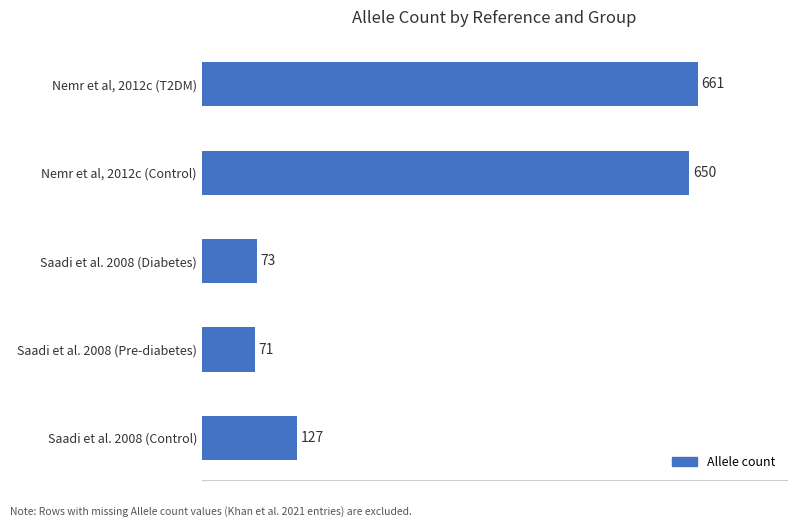

Reading top to bottom, extract all data points from this chart.

661	650	73	71	127